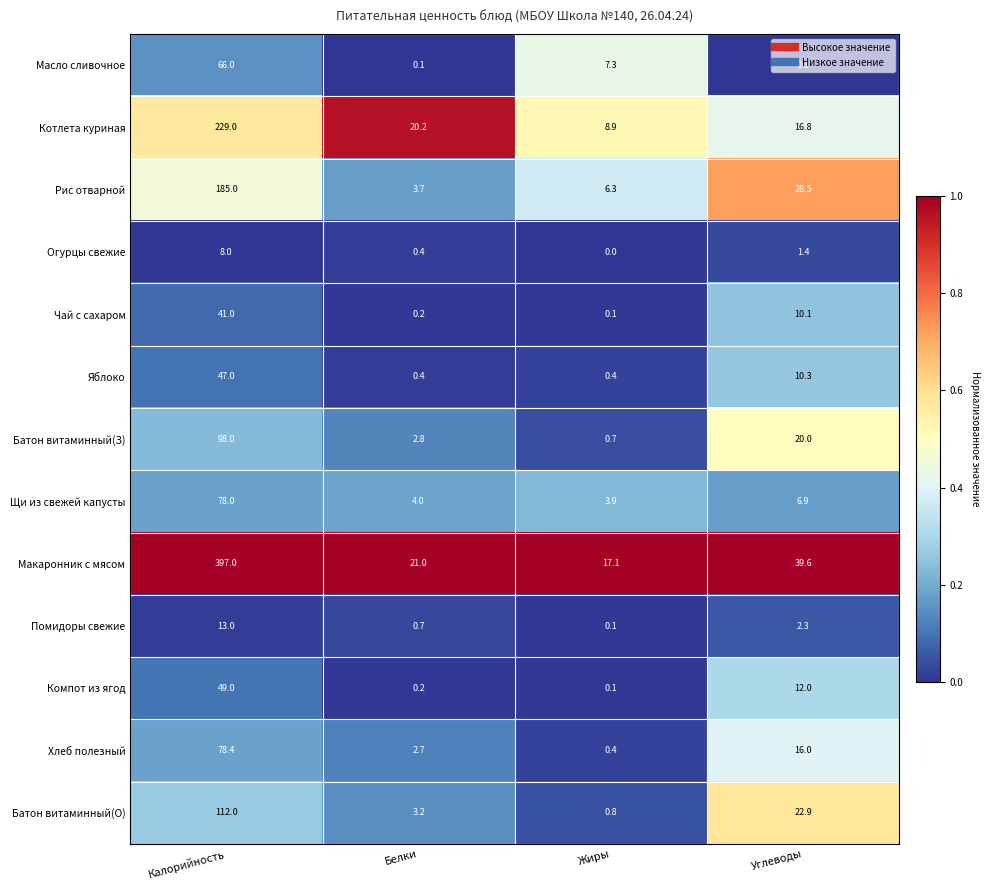

True or false: Помидоры свежие has a value of 3.5 at Углеводы.

False